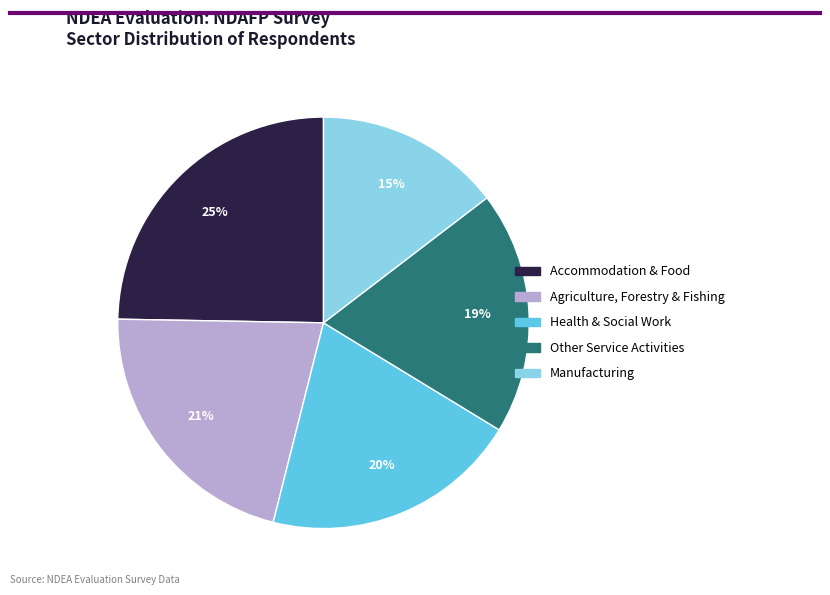

To the nearest percent, what is the difference between the largest and smallest slice percentages?

10%